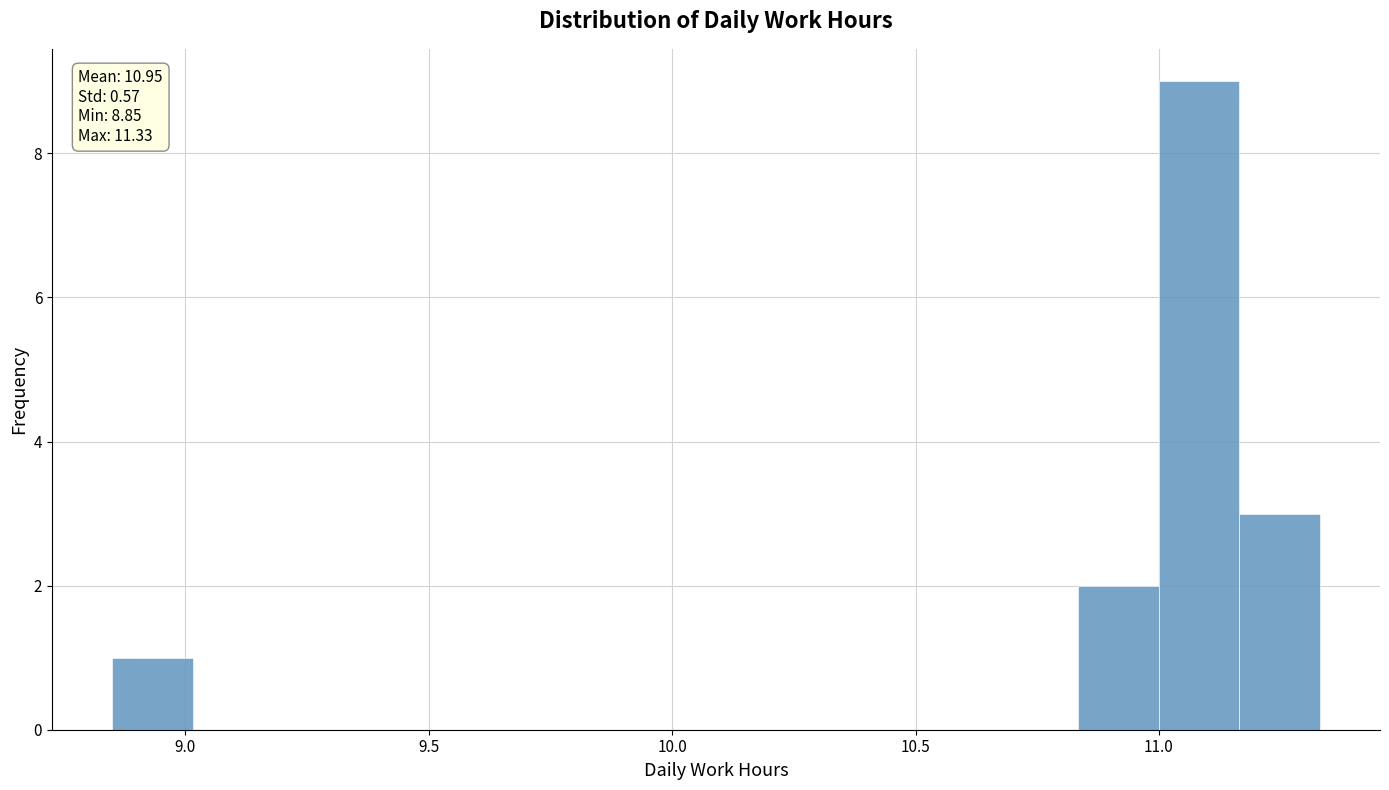

Around what value on the x-axis is the tallest bar? Give the approximate position of its centre, as read against the axis.

11.10